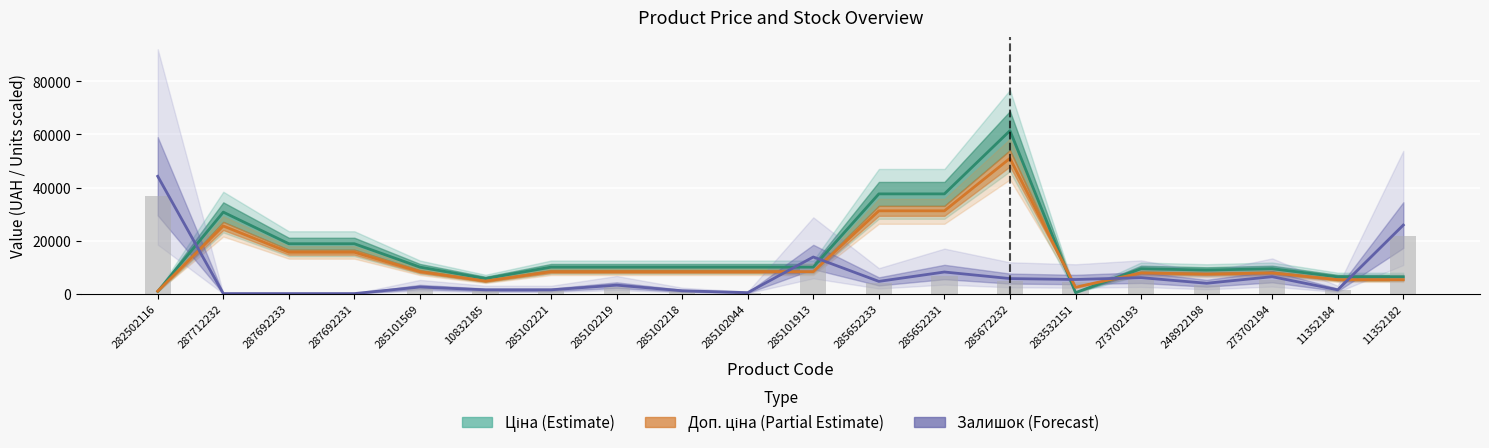

What is the total value across all series at 287712232?

56212.3